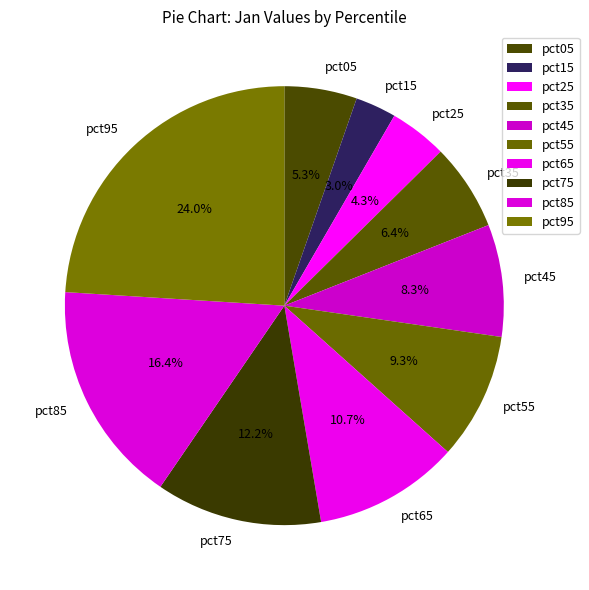

Count the number of slices in the pie.

10